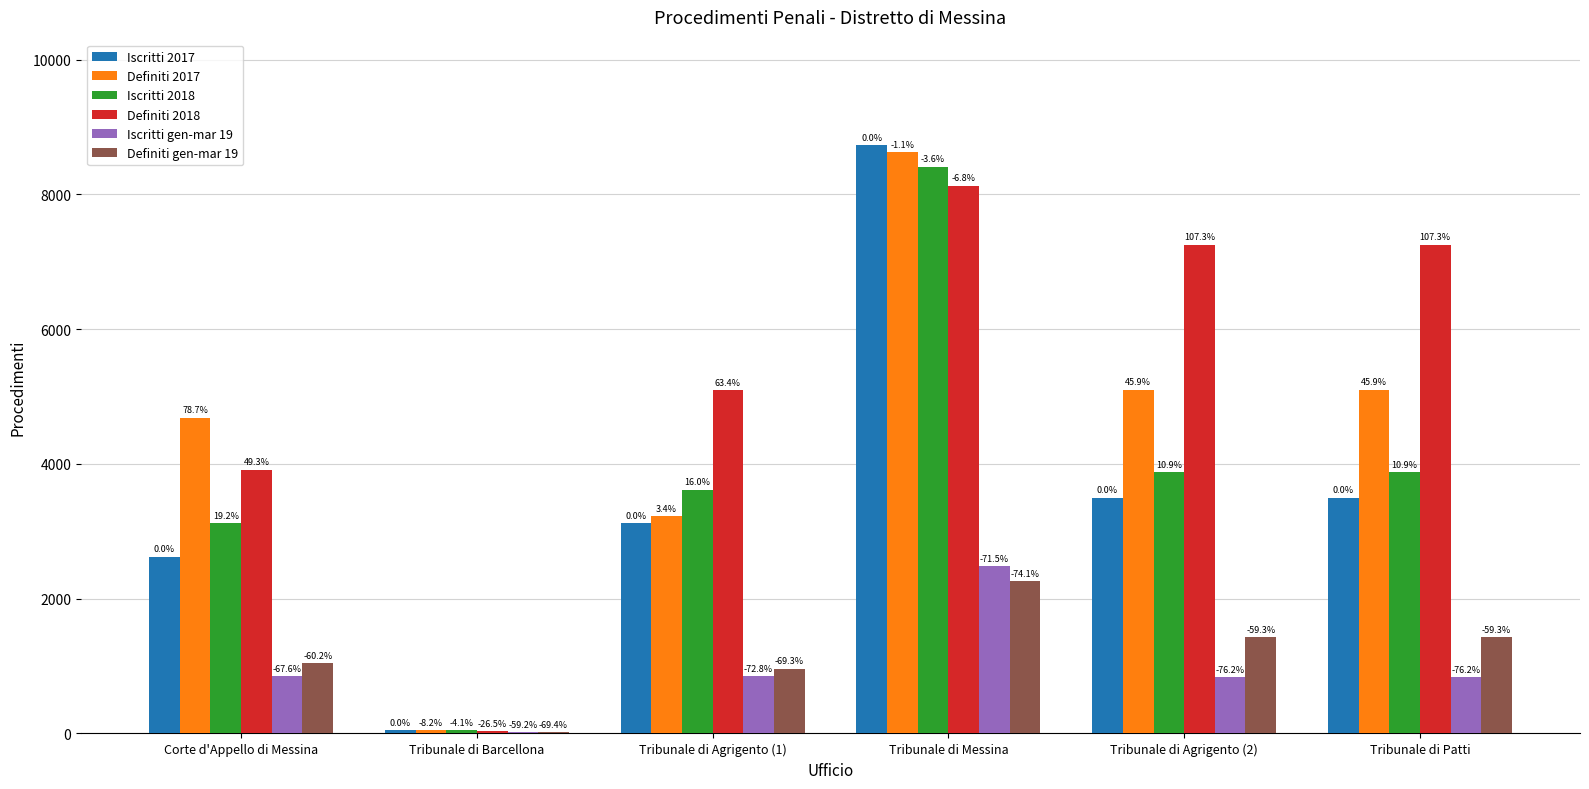

Does the chart contain stacked bars?

No